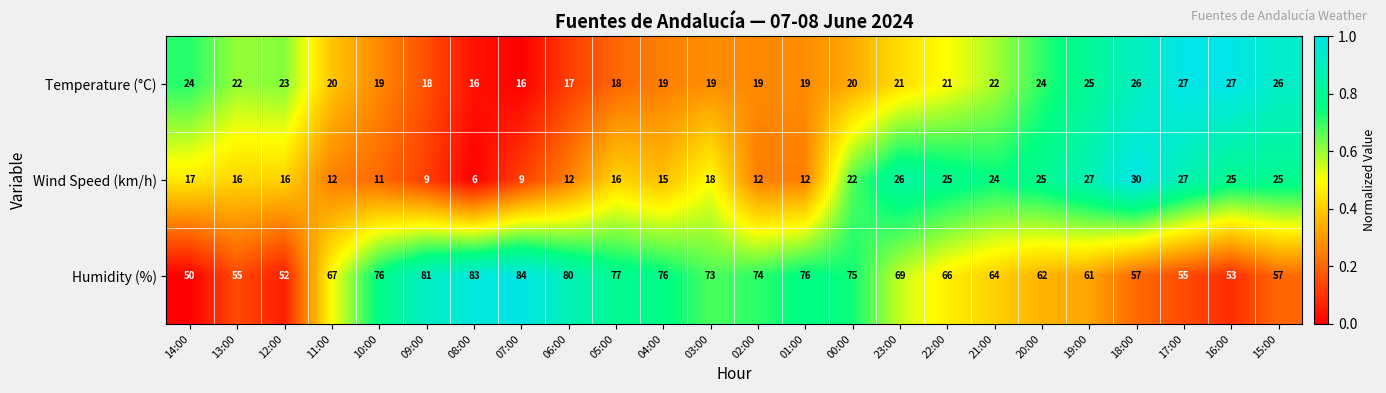

Is the value of Wind Speed (km/h) at 09:00 greater than the value of Temperature (°C) at 16:00?

No